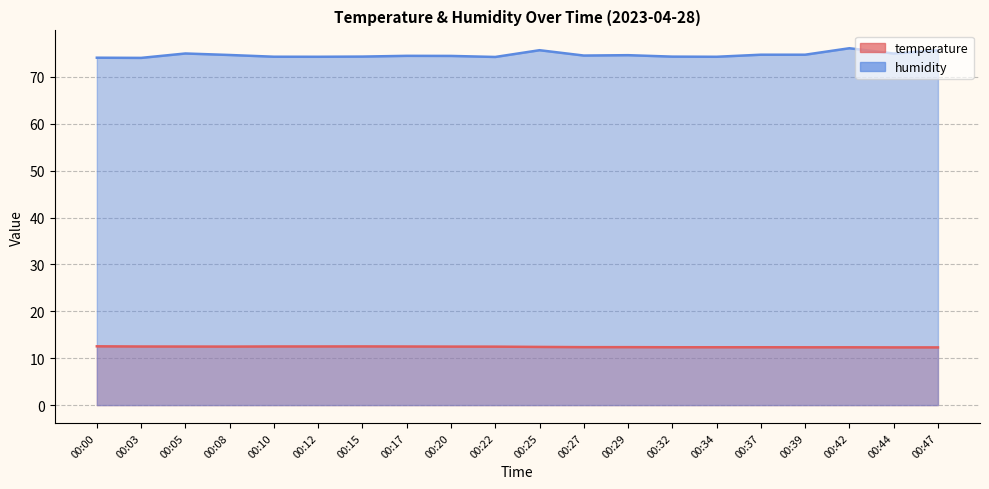

Count the number of categories in the chart.

20